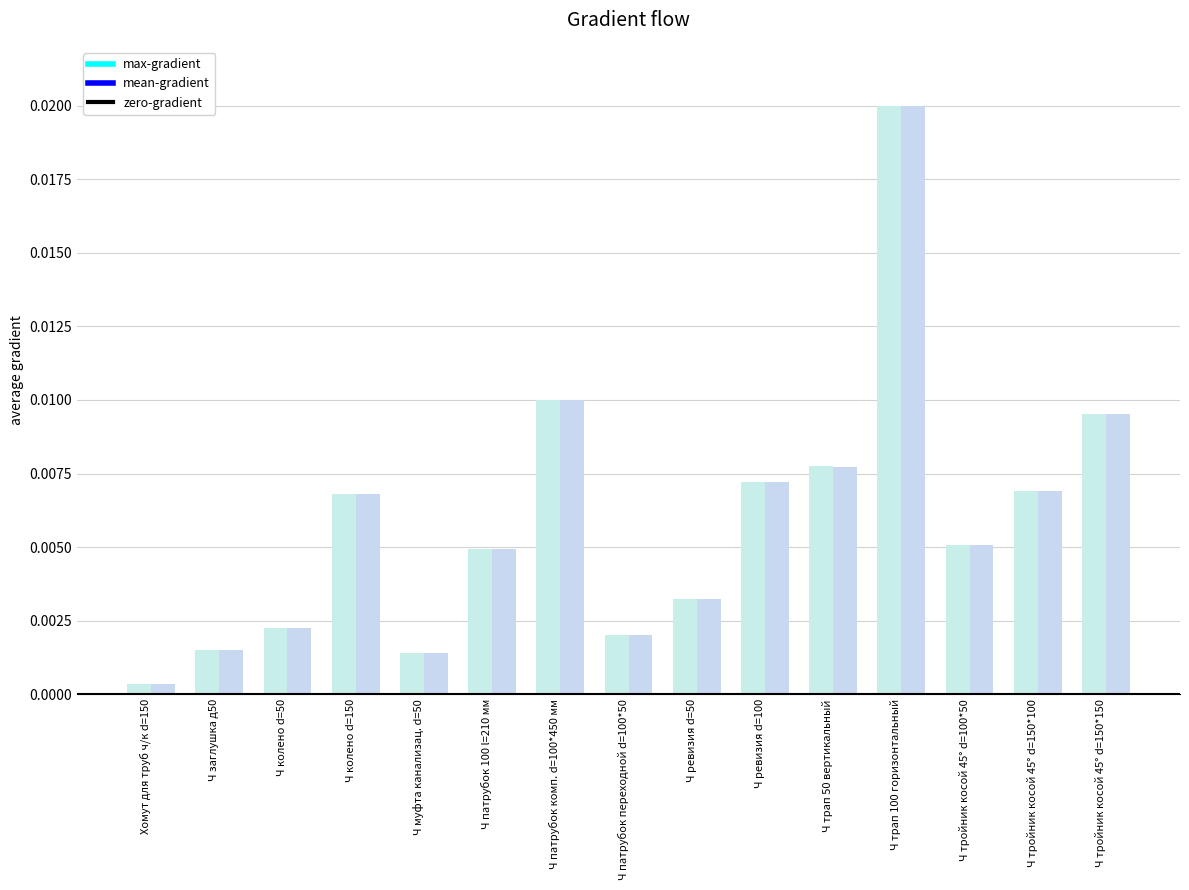

How many bars are there in total?

30